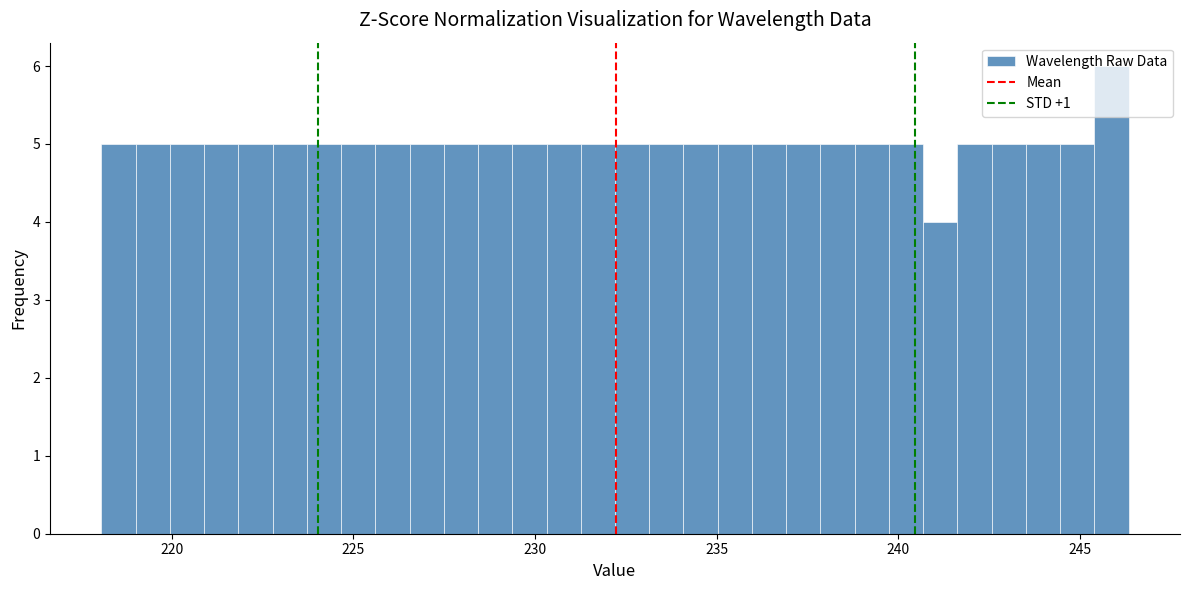

Around what value on the x-axis is the tallest bar? Give the approximate position of its centre, as read against the axis.

246.0